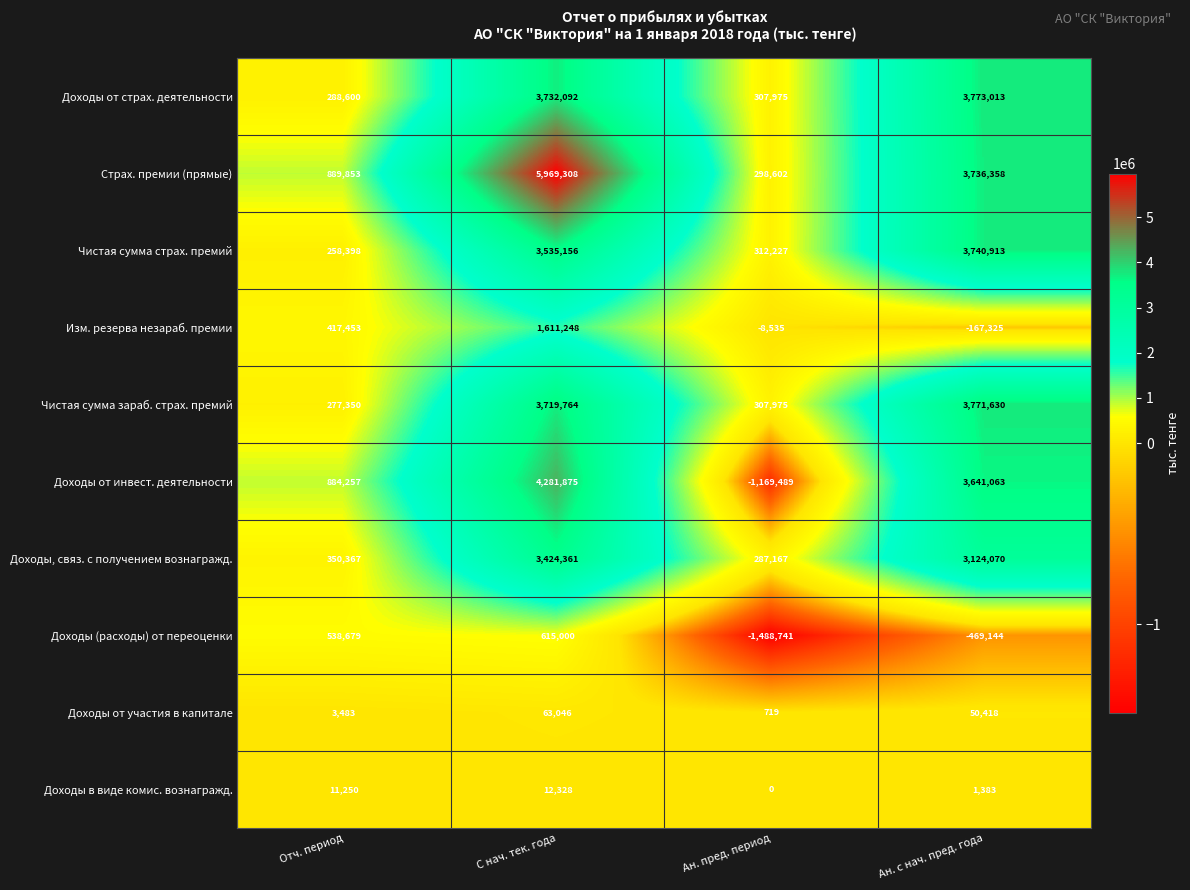

What is the maximum value shown in the chart?

5969308